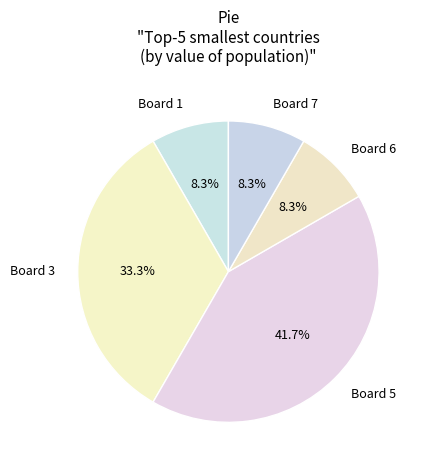

Is there a majority slice in this chart?

No